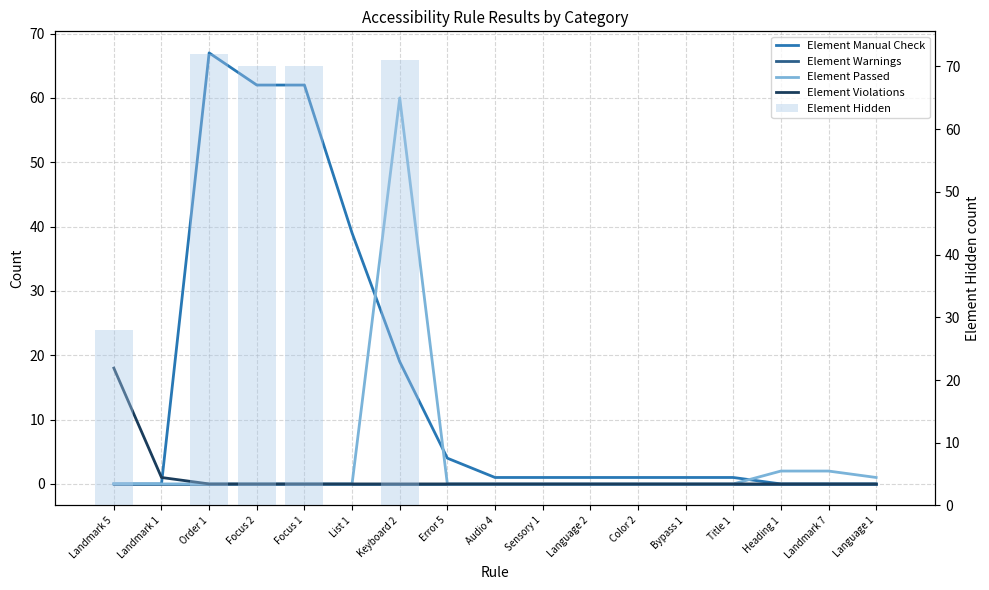

Does the chart contain any negative values?

No